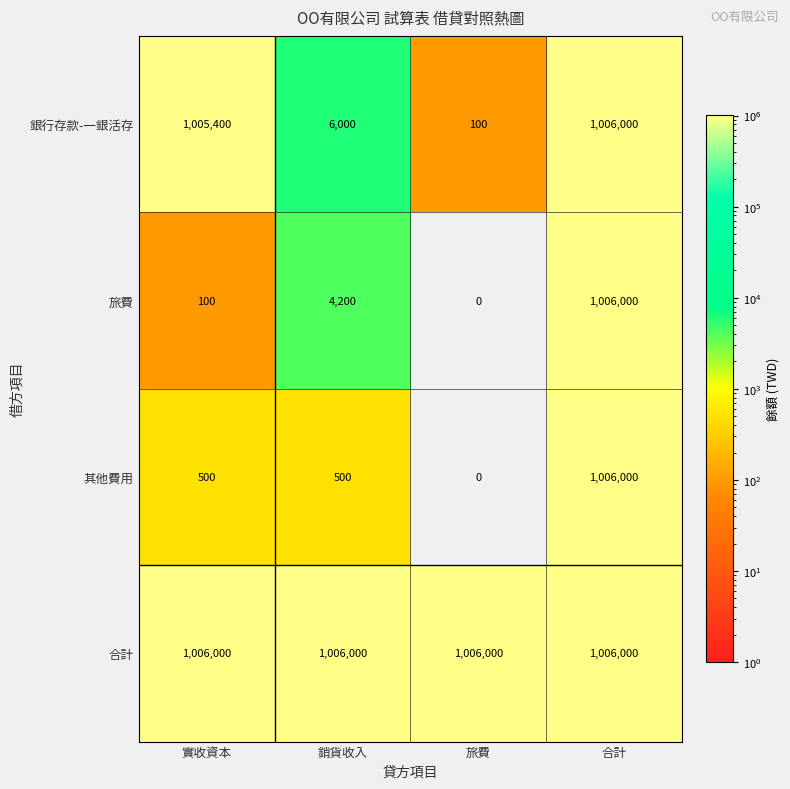

The 其他費用 series shows 500 at 銷貨收入. True or false?

True